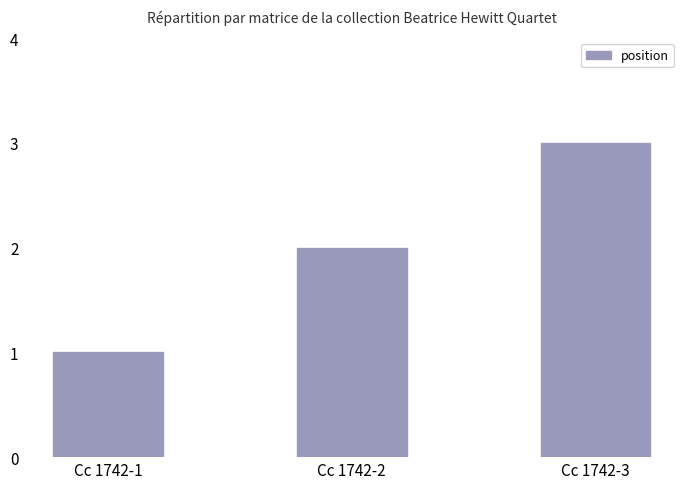

Rank the categories by value from highest to lowest.

Cc 1742-3, Cc 1742-2, Cc 1742-1